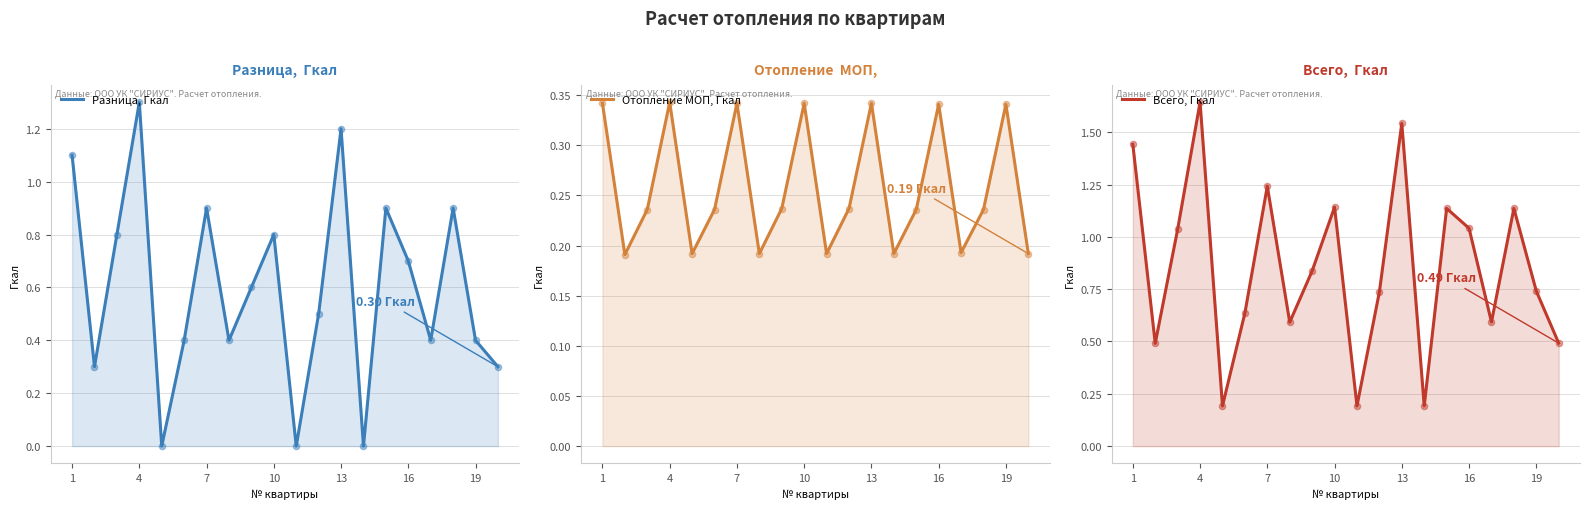

At how many categories does at least one series exceed 0?

20